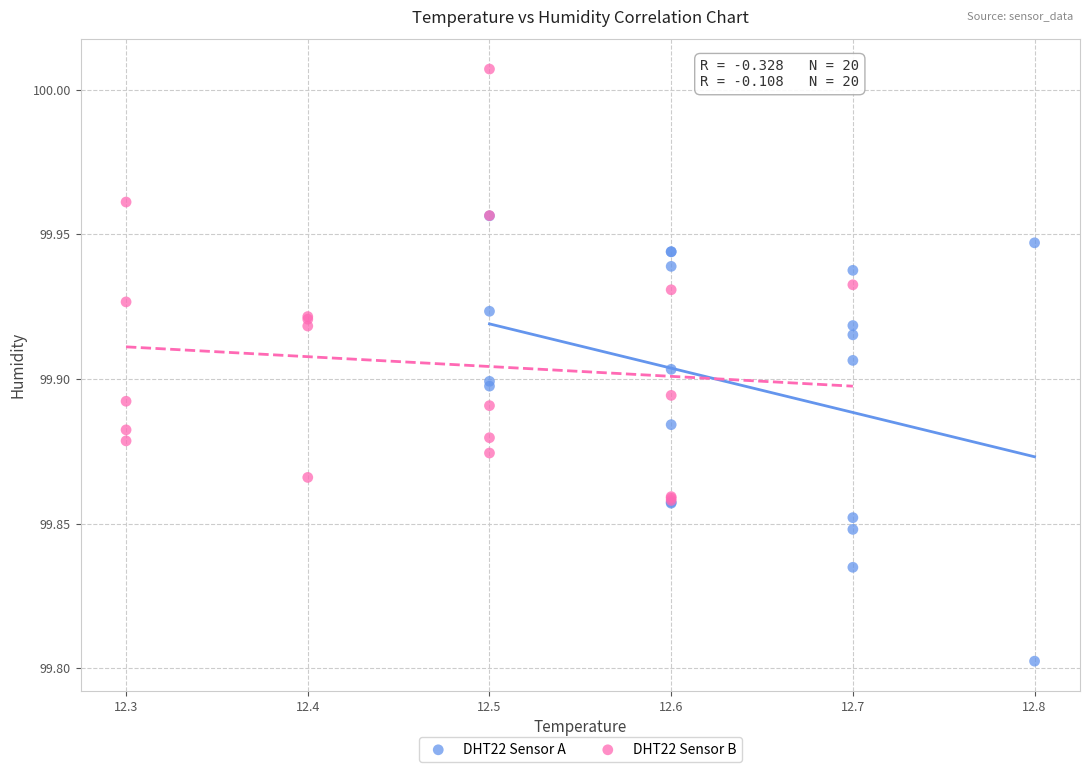

Which series contains the lowest Y value?

DHT22 Sensor A